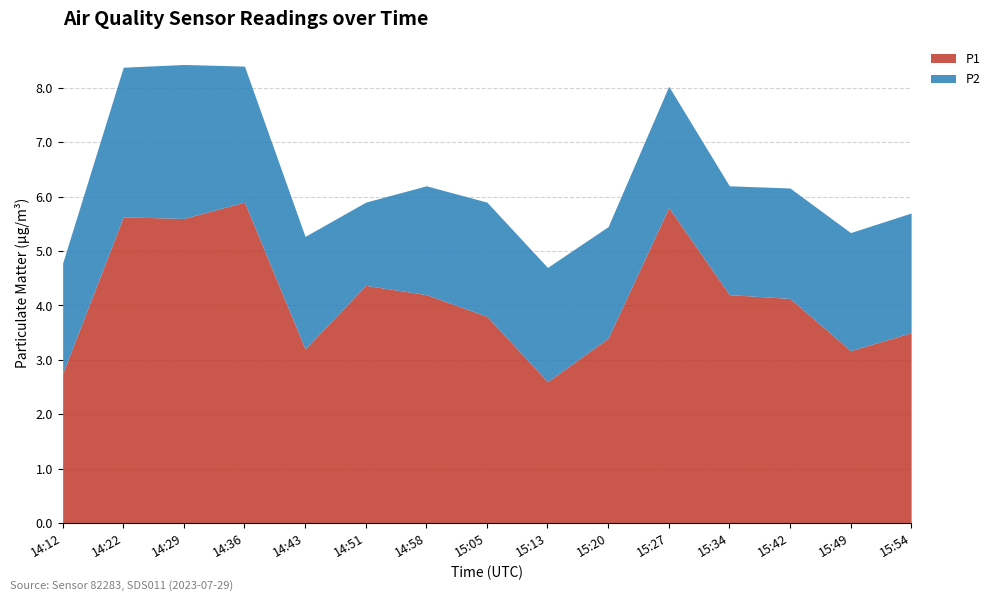

Reading left to right, transcribe all the data shown in this chart.

P1: 2.8	5.6	5.6	5.9	3.2	4.4	4.2	3.8	2.6	3.4	5.8	4.2	4.1	3.2	3.5
P2: 2.0	2.8	2.8	2.5	2.1	1.5	2.0	2.1	2.1	2.0	2.2	2.0	2.0	2.2	2.2